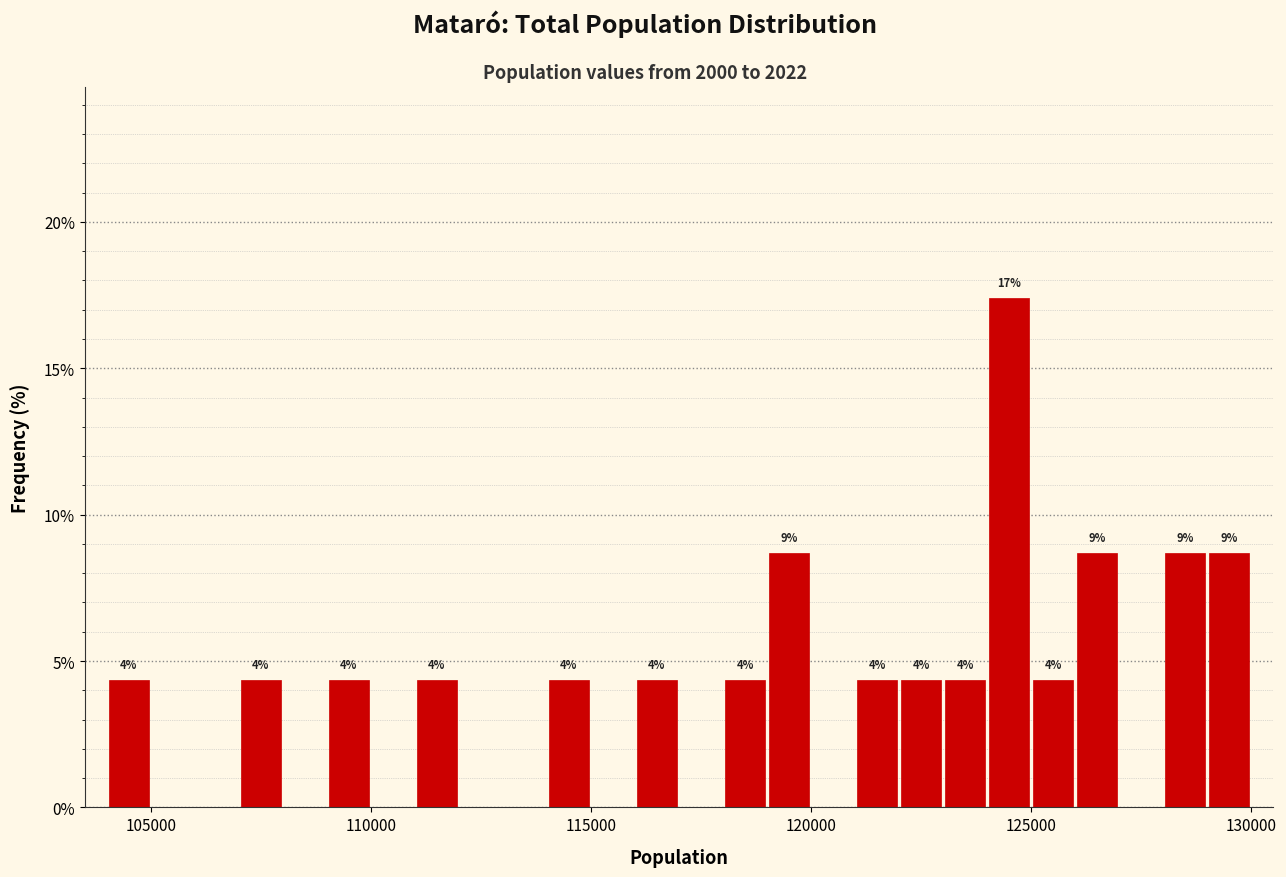

Read against the x-axis, roughly where is the centre of the tallest bar?

124500